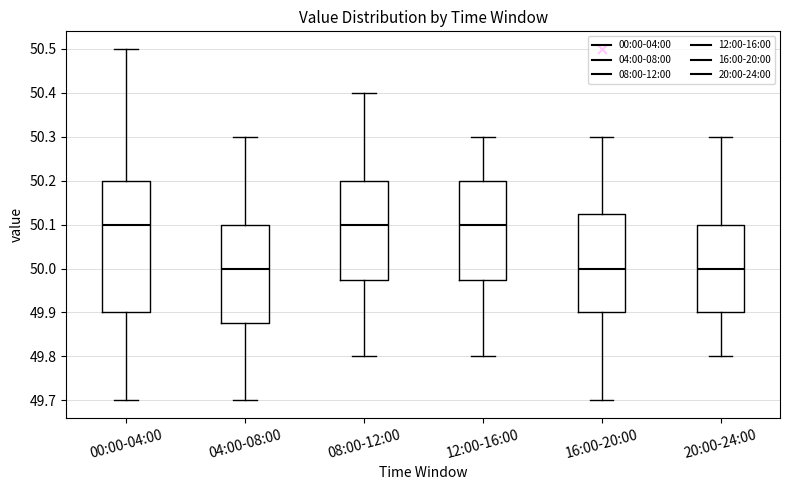

Reading left to right, read every box against the y-axis: the position of its median line, the range the box covers, and the ends of its whiskers. The values are not printed on the chart, so give them approximately, as read against the axis.

00:00-04:00: median 50.10, box 49.90 to 50.20, whiskers 49.70 to 50.50
04:00-08:00: median 50.00, box 49.88 to 50.10, whiskers 49.70 to 50.30
08:00-12:00: median 50.10, box 49.98 to 50.20, whiskers 49.80 to 50.40
12:00-16:00: median 50.10, box 49.98 to 50.20, whiskers 49.80 to 50.30
16:00-20:00: median 50.00, box 49.90 to 50.13, whiskers 49.70 to 50.30
20:00-24:00: median 50.00, box 49.90 to 50.10, whiskers 49.80 to 50.30